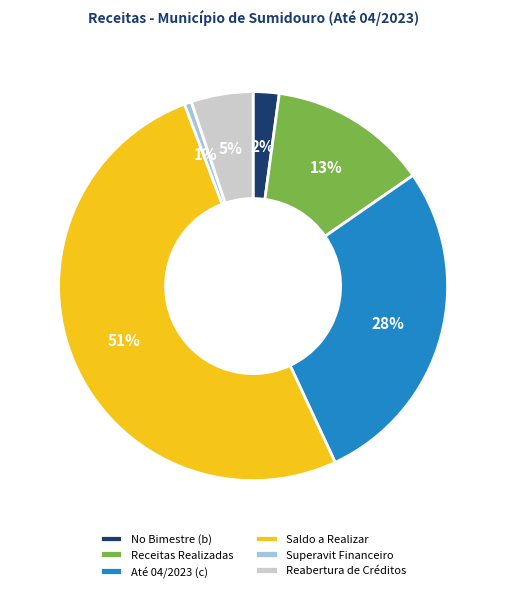

Combined, do Receitas Realizadas and Superavit Financeiro account for over 50%?

No